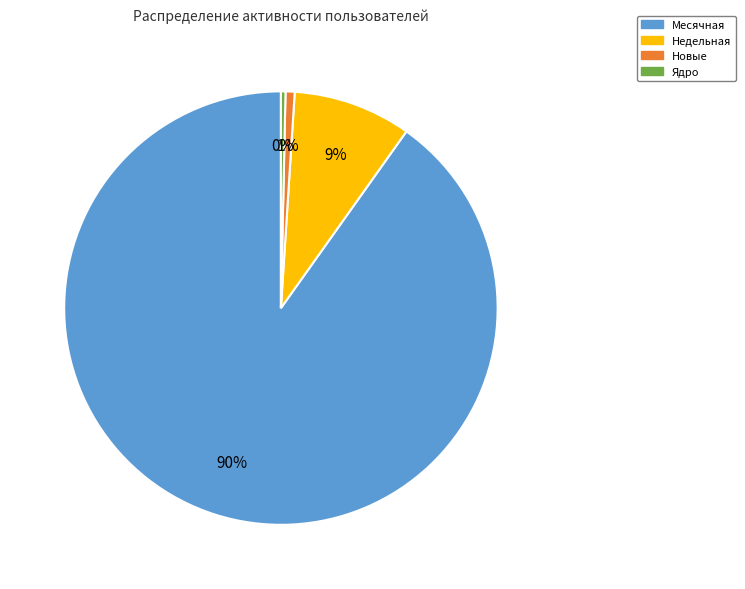

Does any single category account for the majority?

Yes